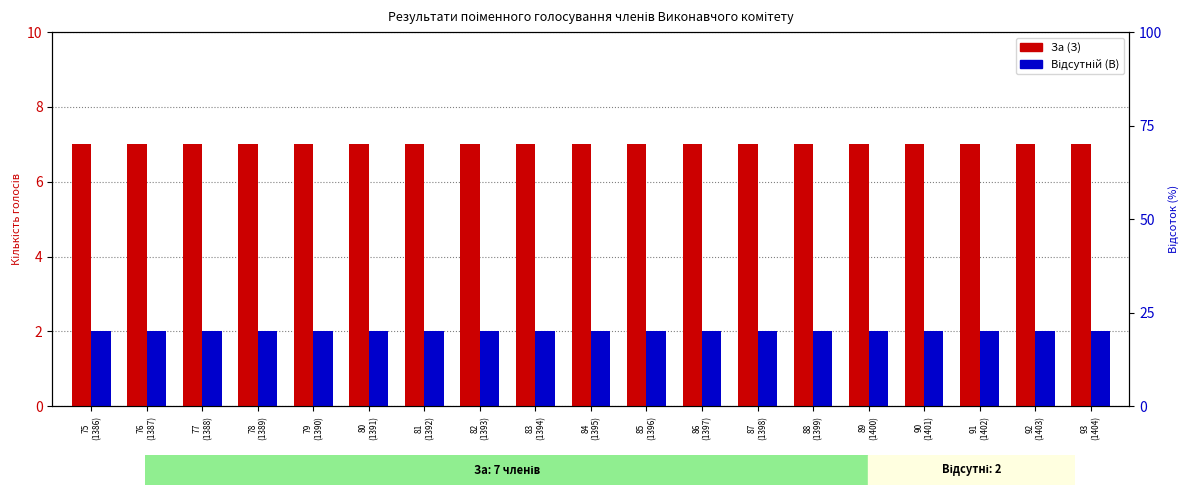

What is the average value of the Відсутній (В) series?

2